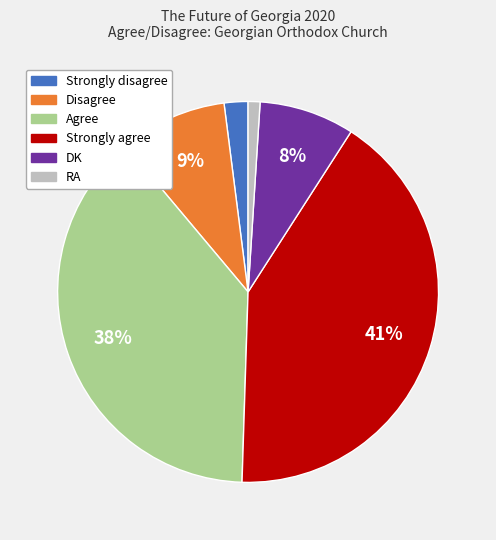

To the nearest percent, what percentage of the pie is Agree?

38%